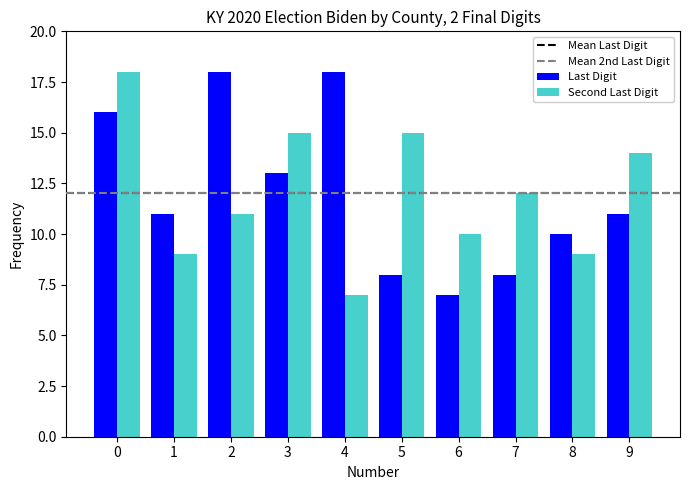

The Last Digit series shows 25 at 2. True or false?

False